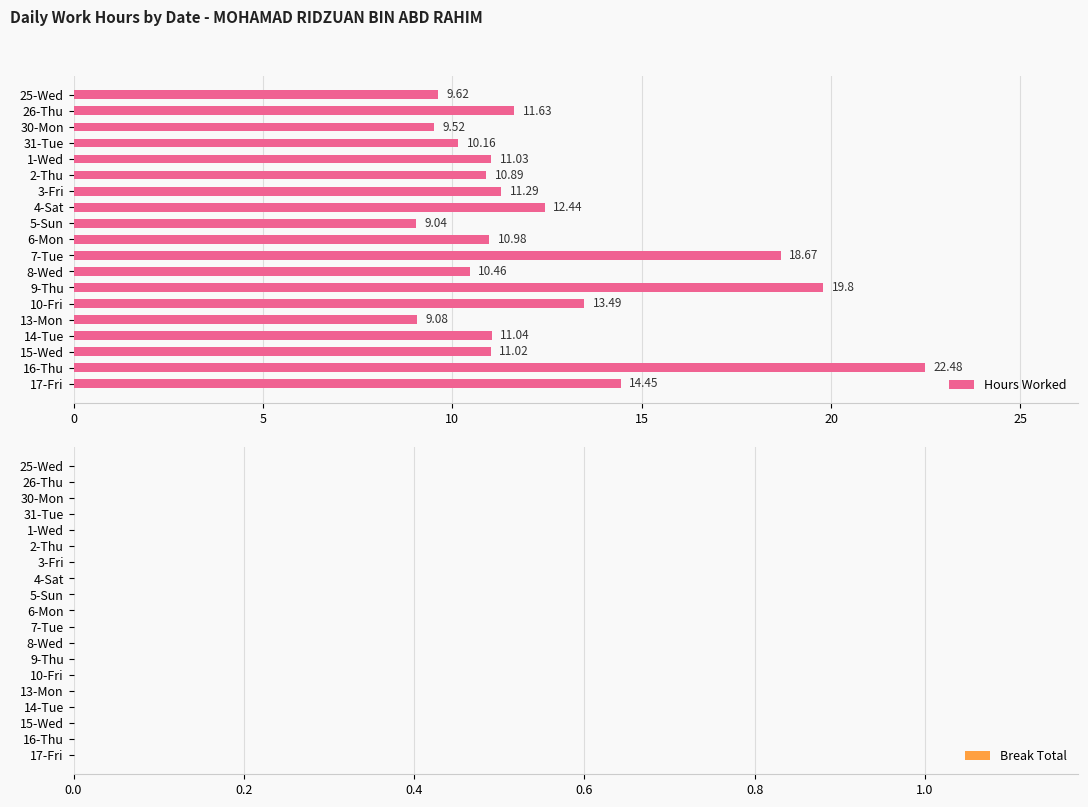

What is the smallest value displayed?

9.0